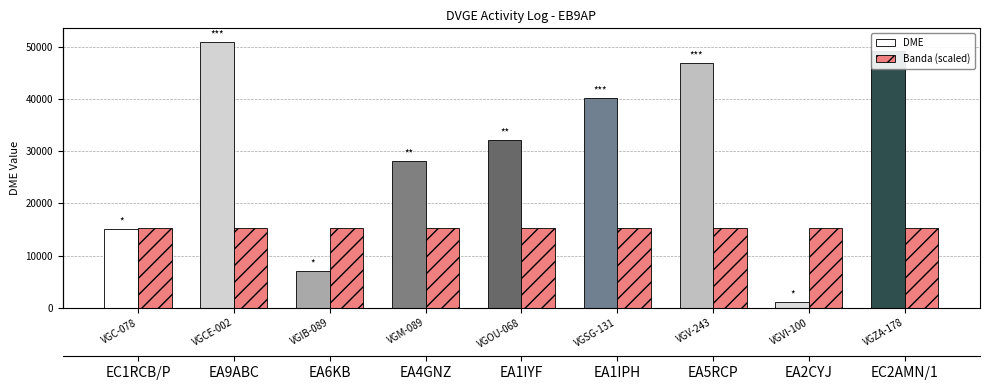

At which label is Banda (scaled) closest to 15300?

VGC-078